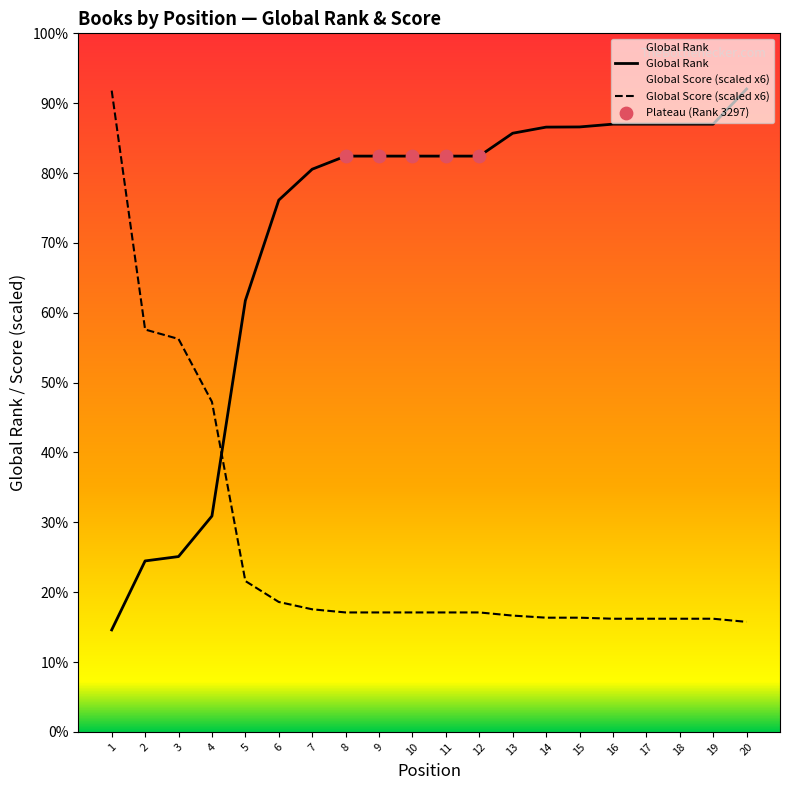

Which series has the widest spread of Y values?

Global Rank